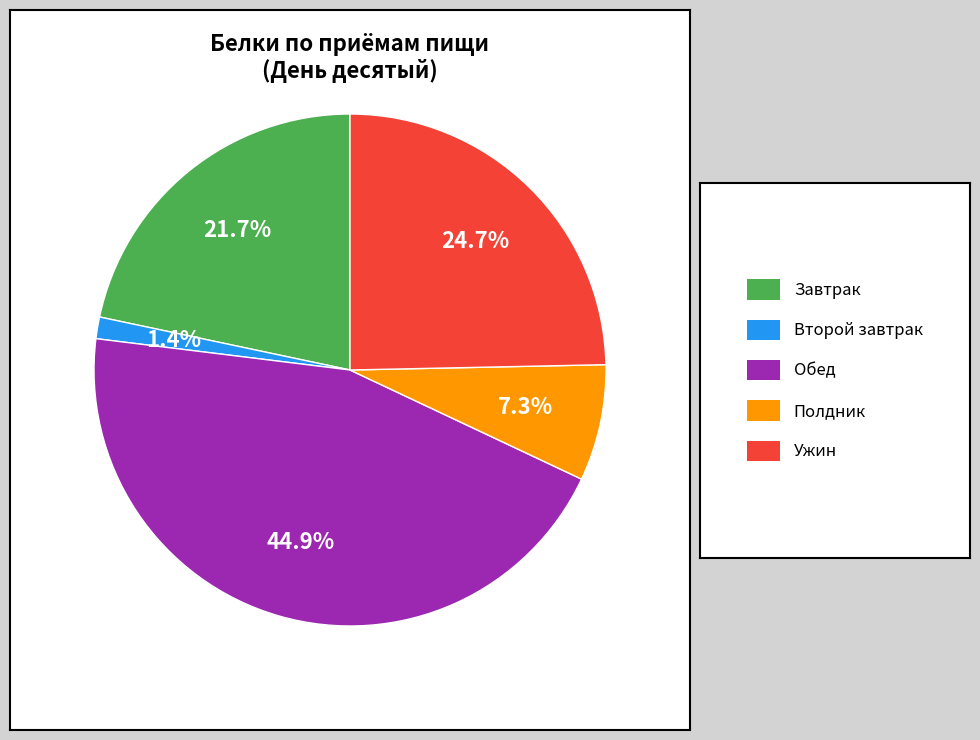

Does any single category account for the majority?

No